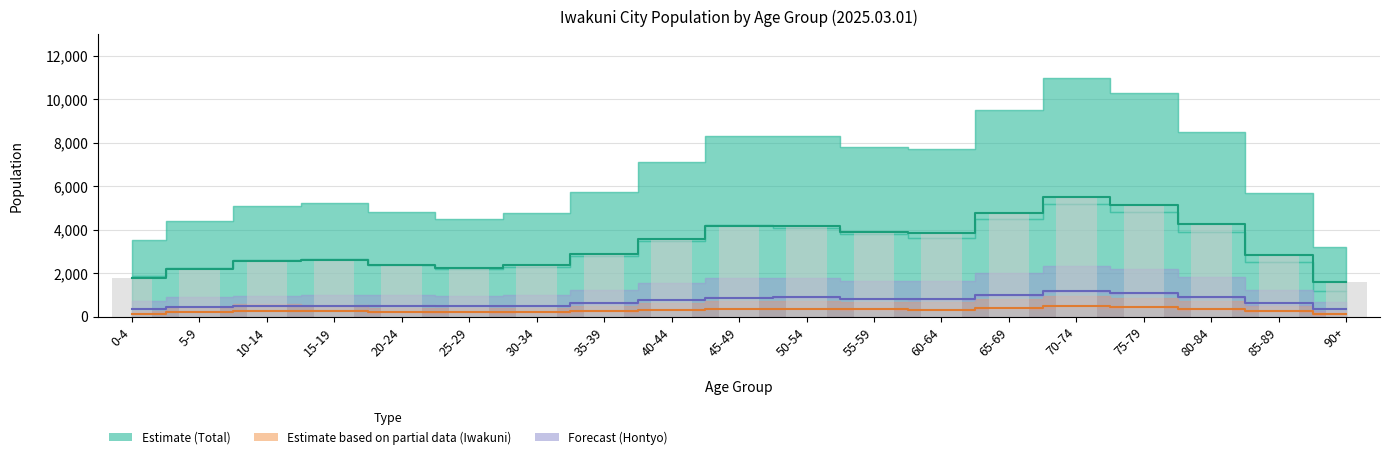

Between 10-14 and 25-29, which series saw the biggest shift?

Estimate (Total)